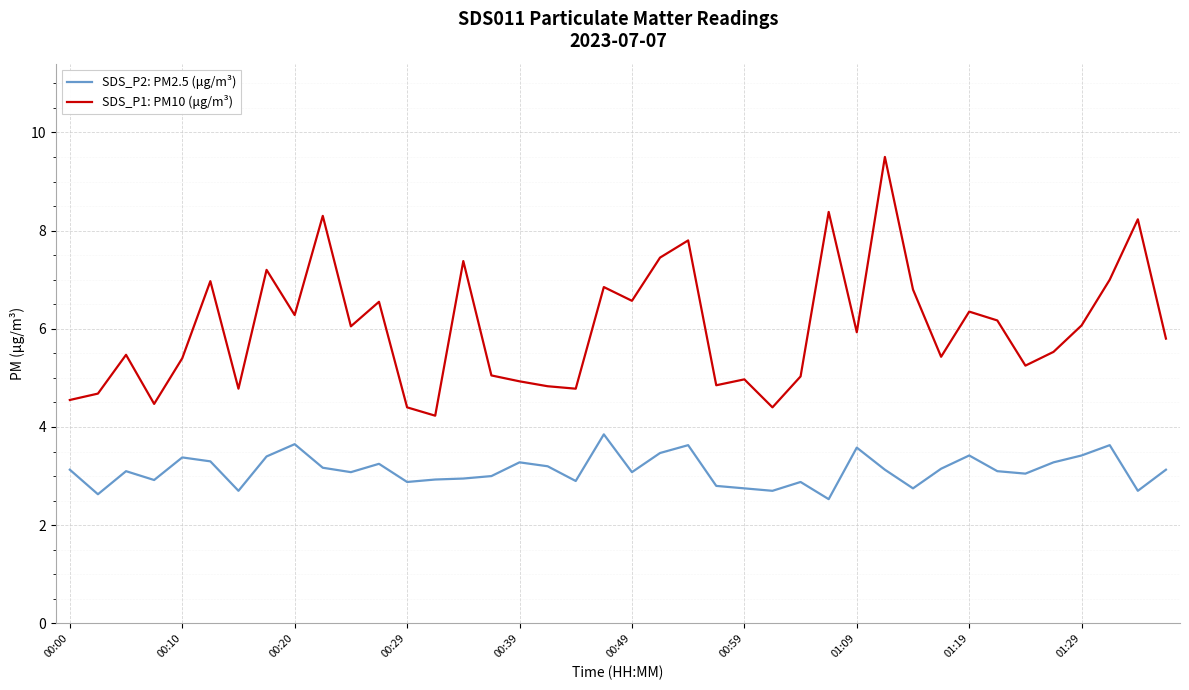

True or false: SDS_P2: PM2.5 (μg/m³) and SDS_P1: PM10 (μg/m³) cross at least once.

False